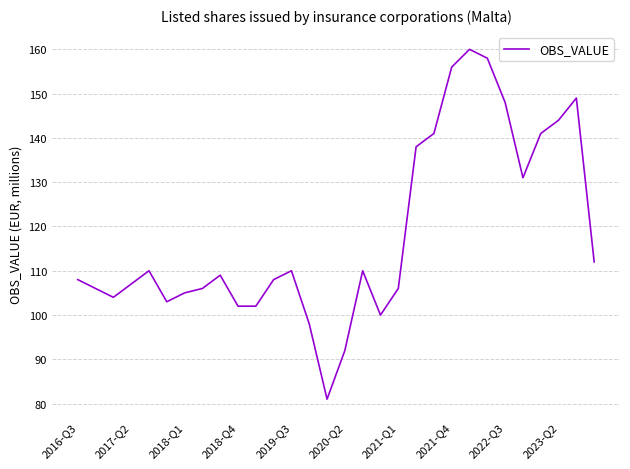

What is the smallest value displayed?

81